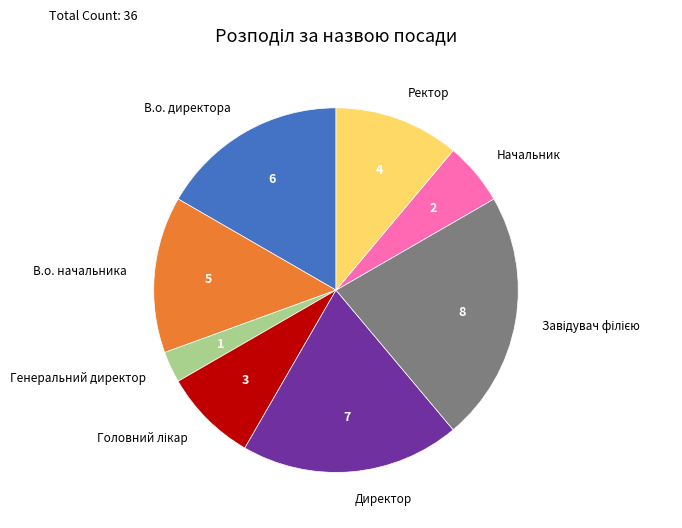

Is it true that Генеральний директор is 10% of the pie?

False